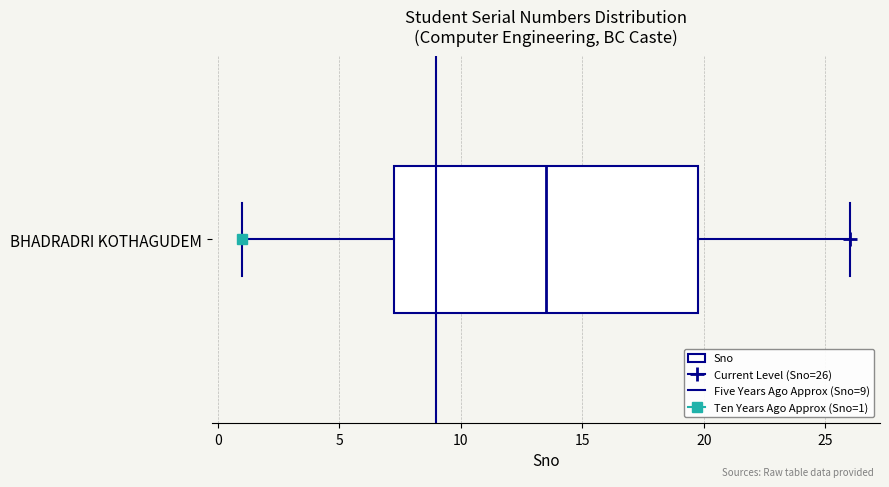

Transcribe this box plot: give where the median line is, the range the box spans, and where the two whiskers end, as read against the x-axis. The values are not printed on the chart, so give them approximately, as read against the axis.

median 13.5, box 7.5 to 20.0, whiskers 1.0 to 26.0